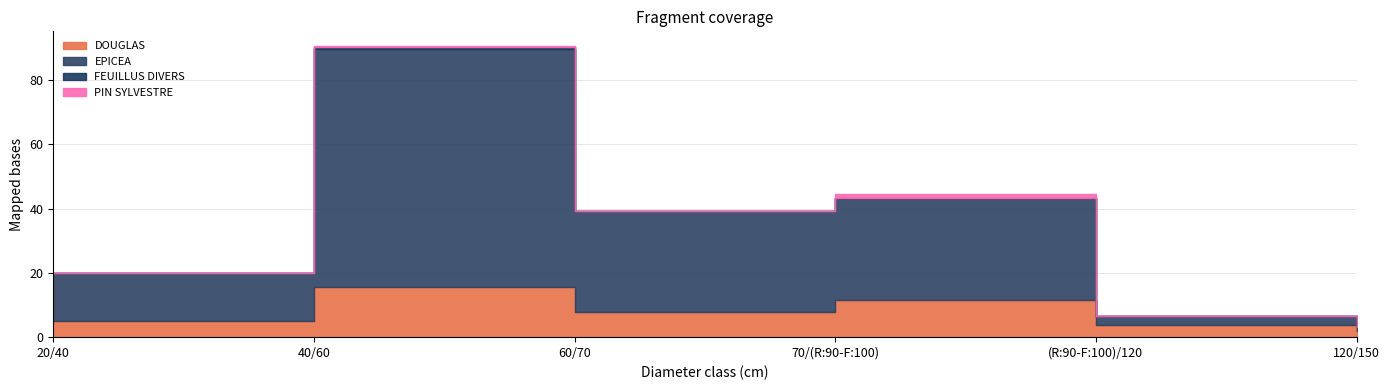

How many values in the EPICEA series exceed 31?

3